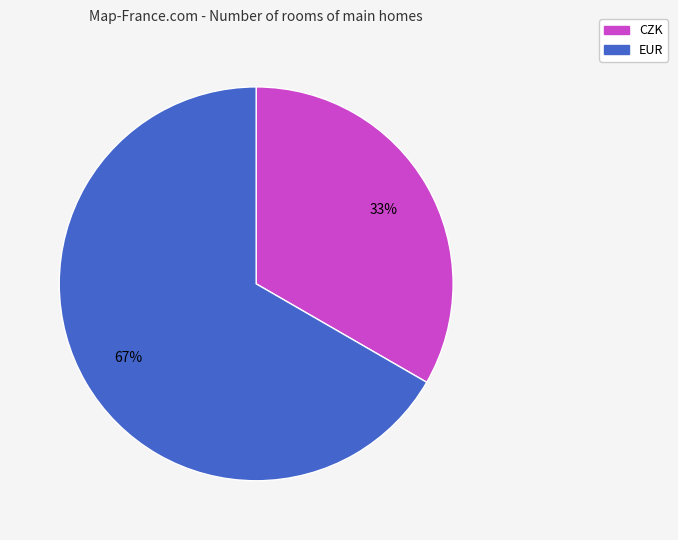

Which slice represents more than half of the pie?

EUR